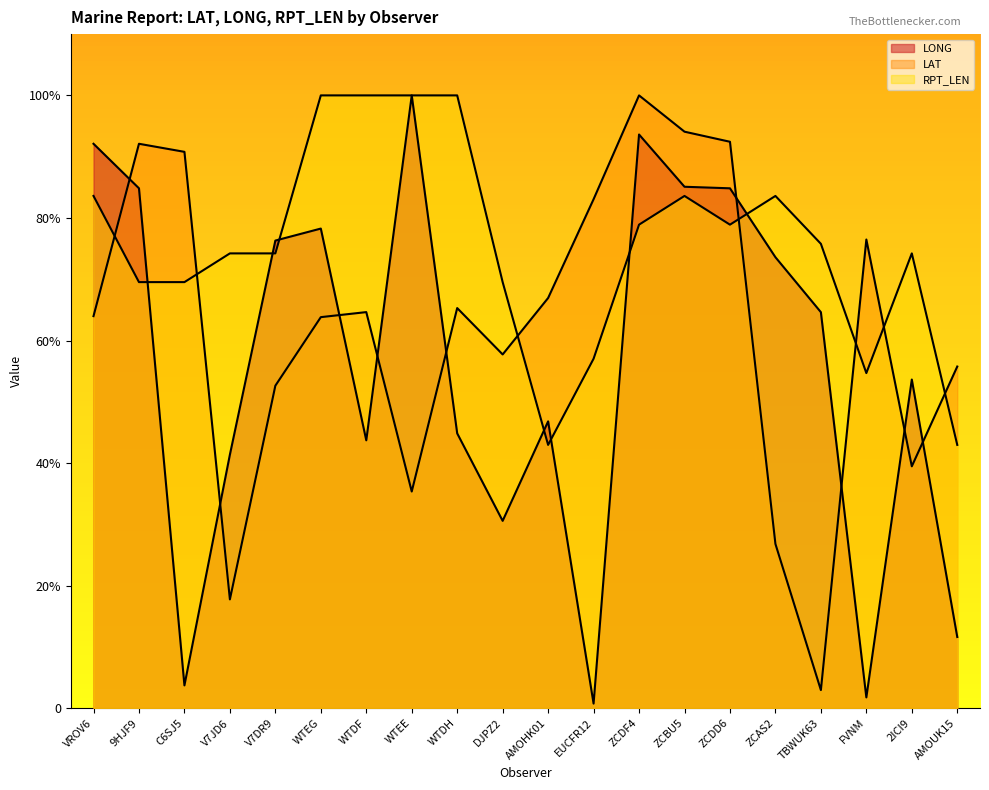

What is the sum of all LAT values?

1242.1